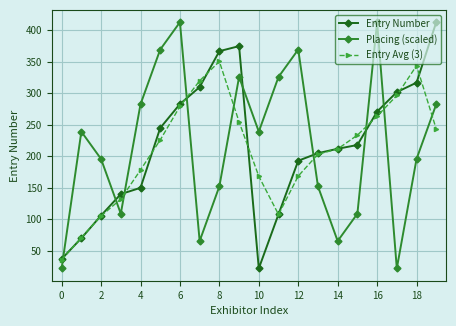

After their last crossing, which series has the higher values: Entry Number or Placing (scaled)?

Entry Number